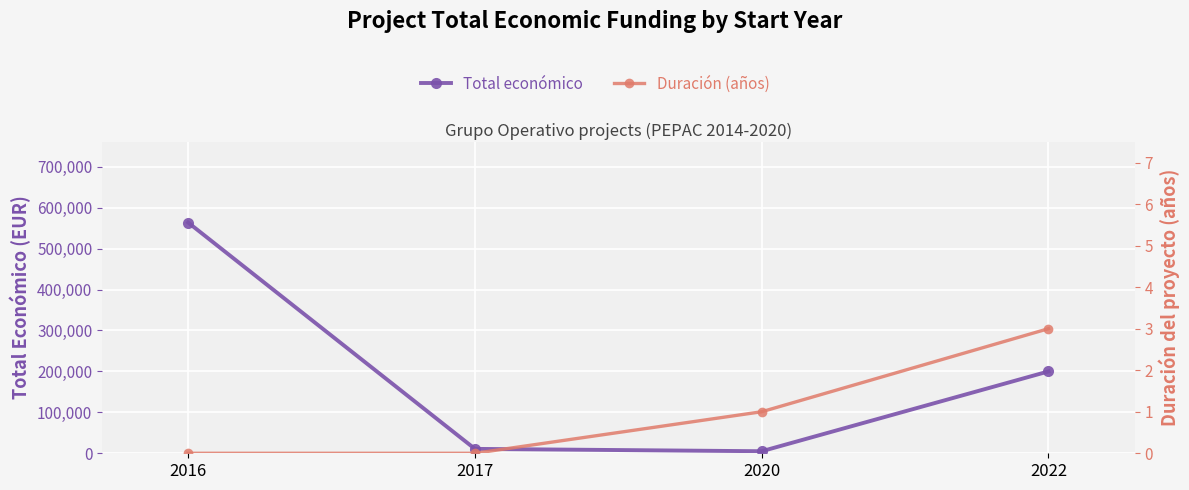

What is the spread (max minus min) of values at 2020?

4999